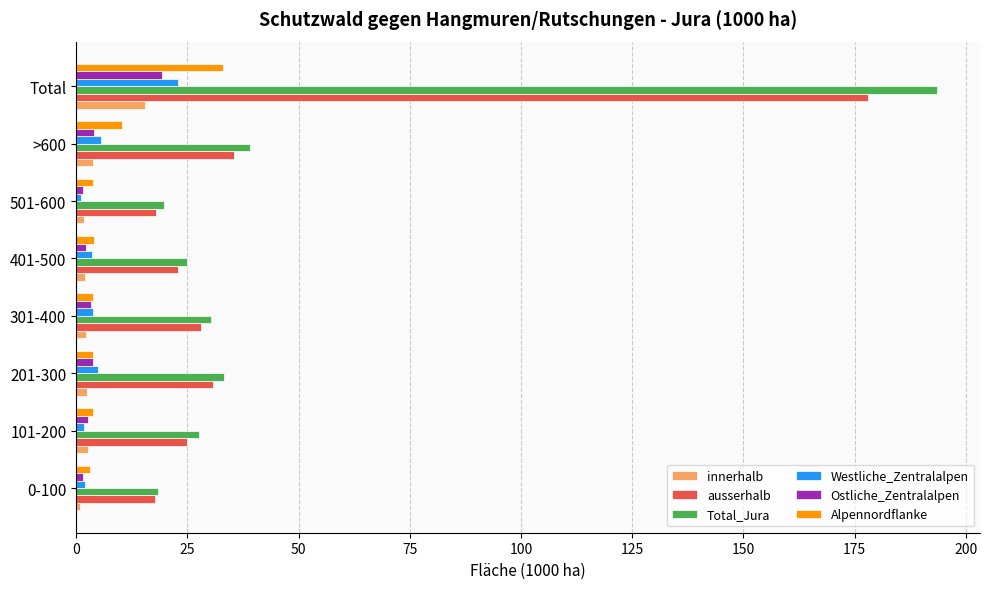

The value of Total_Jura at 501-600 is 31.3. True or false?

False